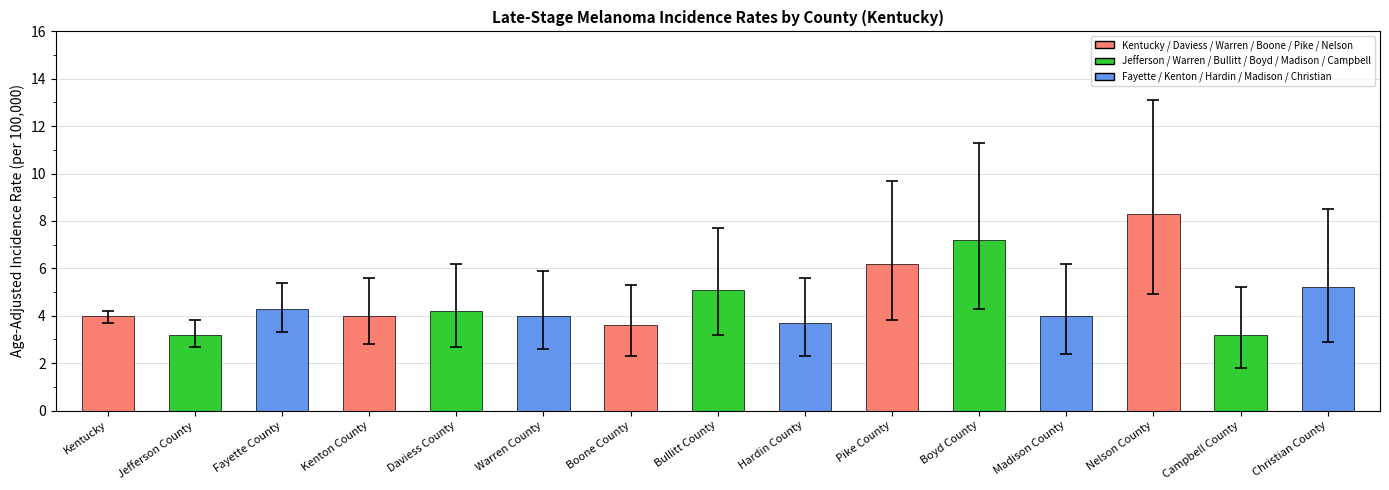

What is the average value?

4.7